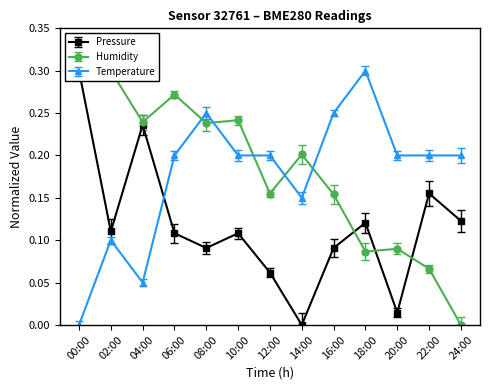

Is the value of temperature at 12:00 greater than the value of pressure at 20:00?

Yes